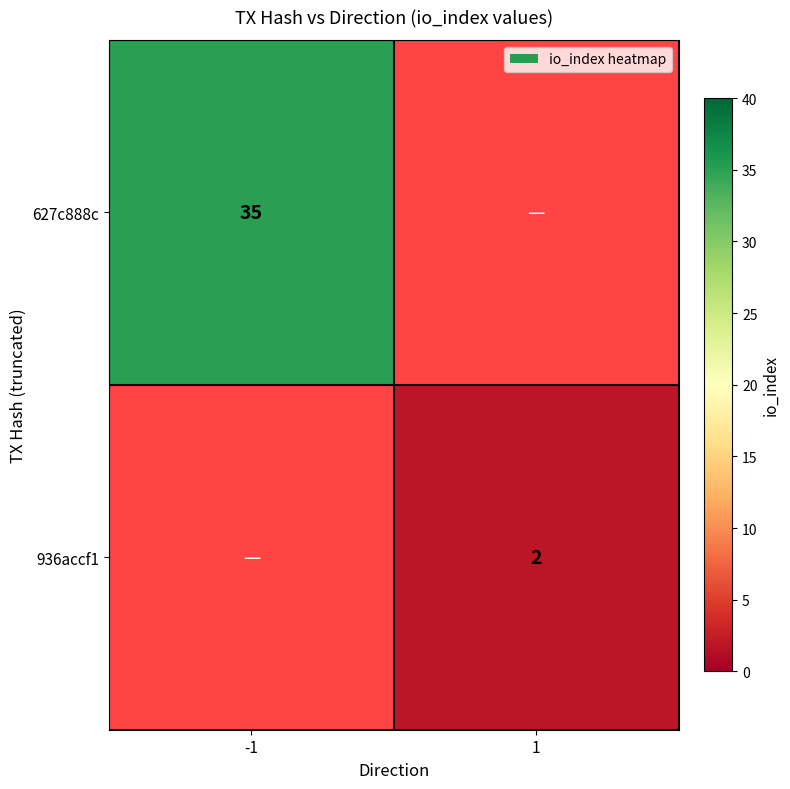

The 627c888c series shows 35 at -1. True or false?

True